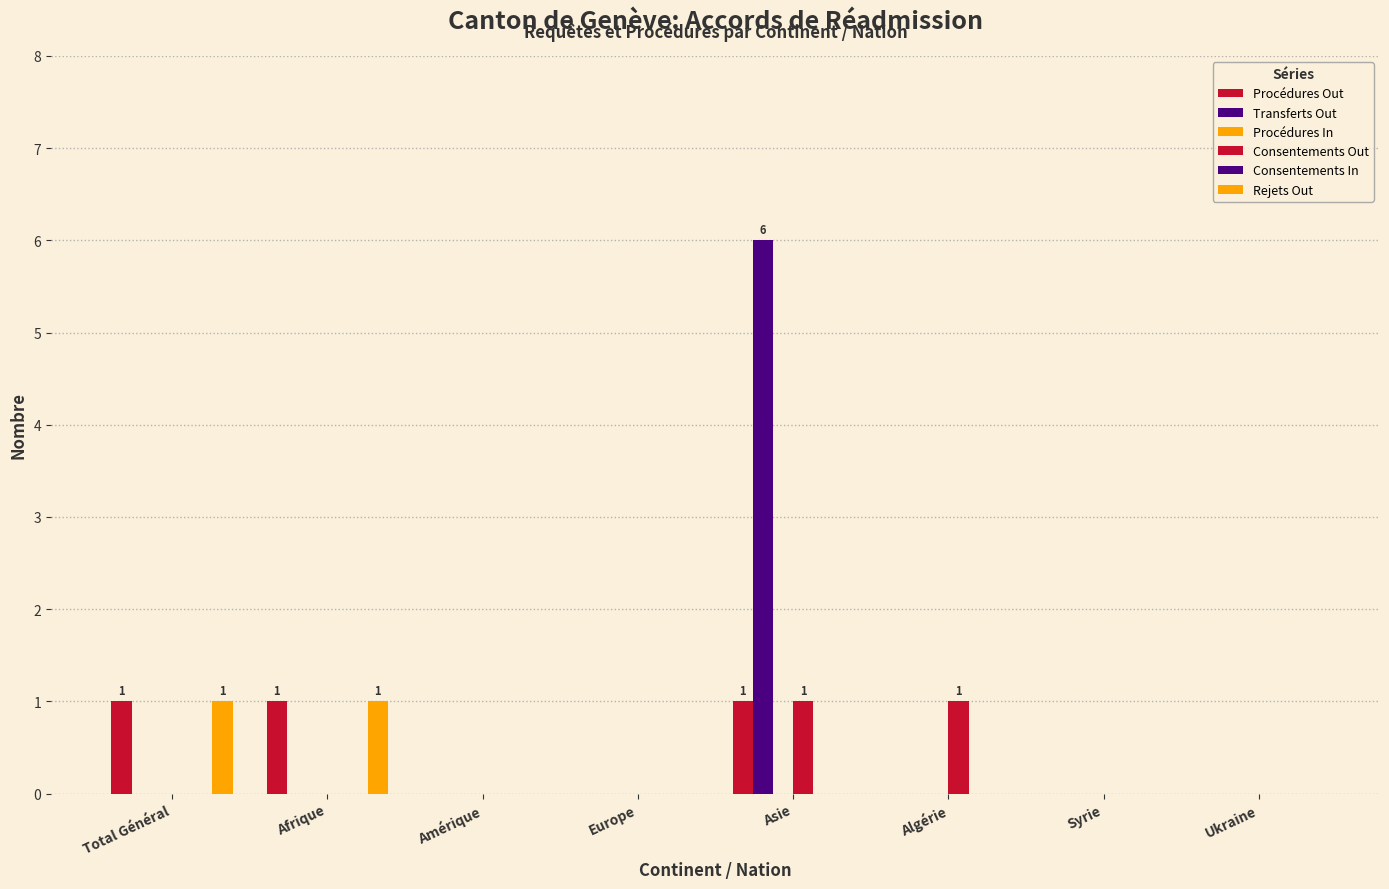

What is the label of the 6th bar from the left?

Algérie